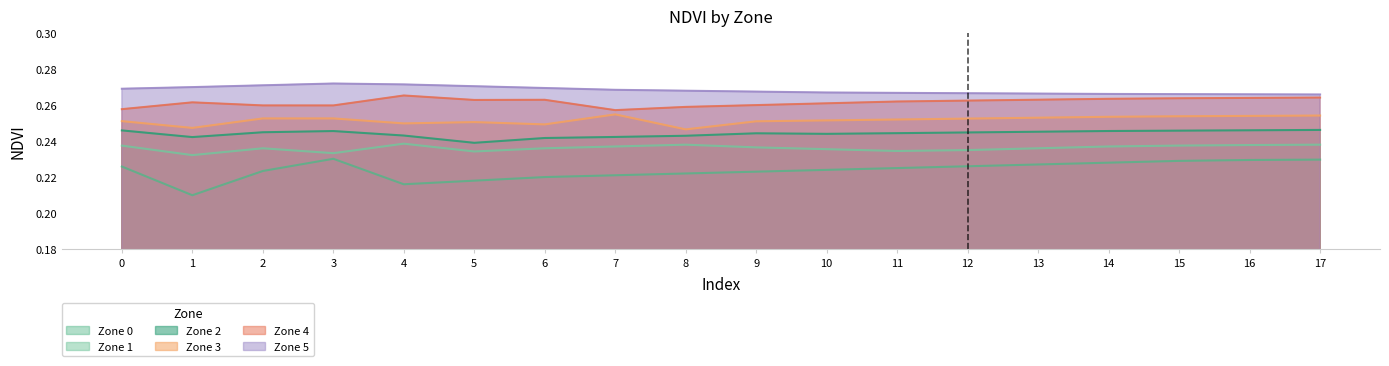

Where is the first local maximum for Zone 4?

1